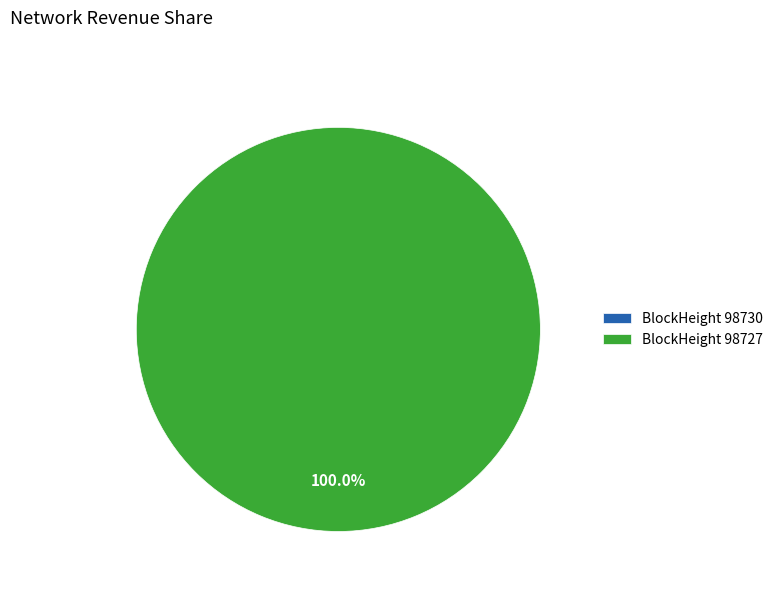

Which slice is the largest?

98727